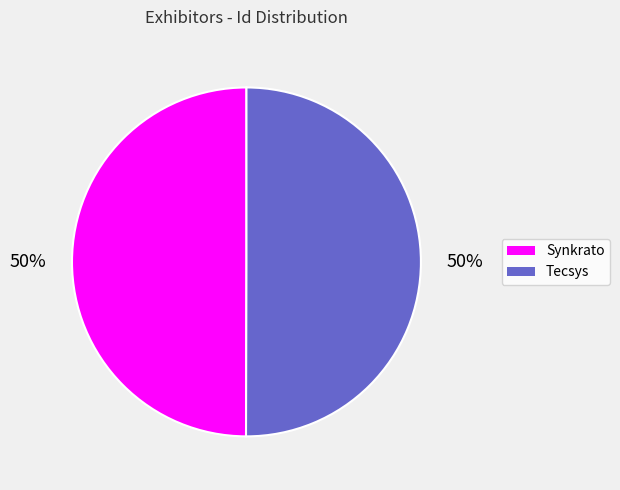

How many segments does this pie chart have?

2